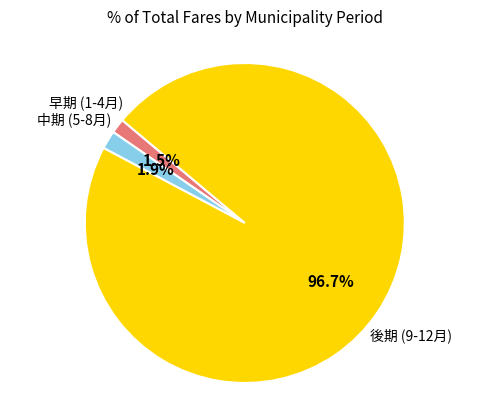

Is there a majority slice in this chart?

Yes